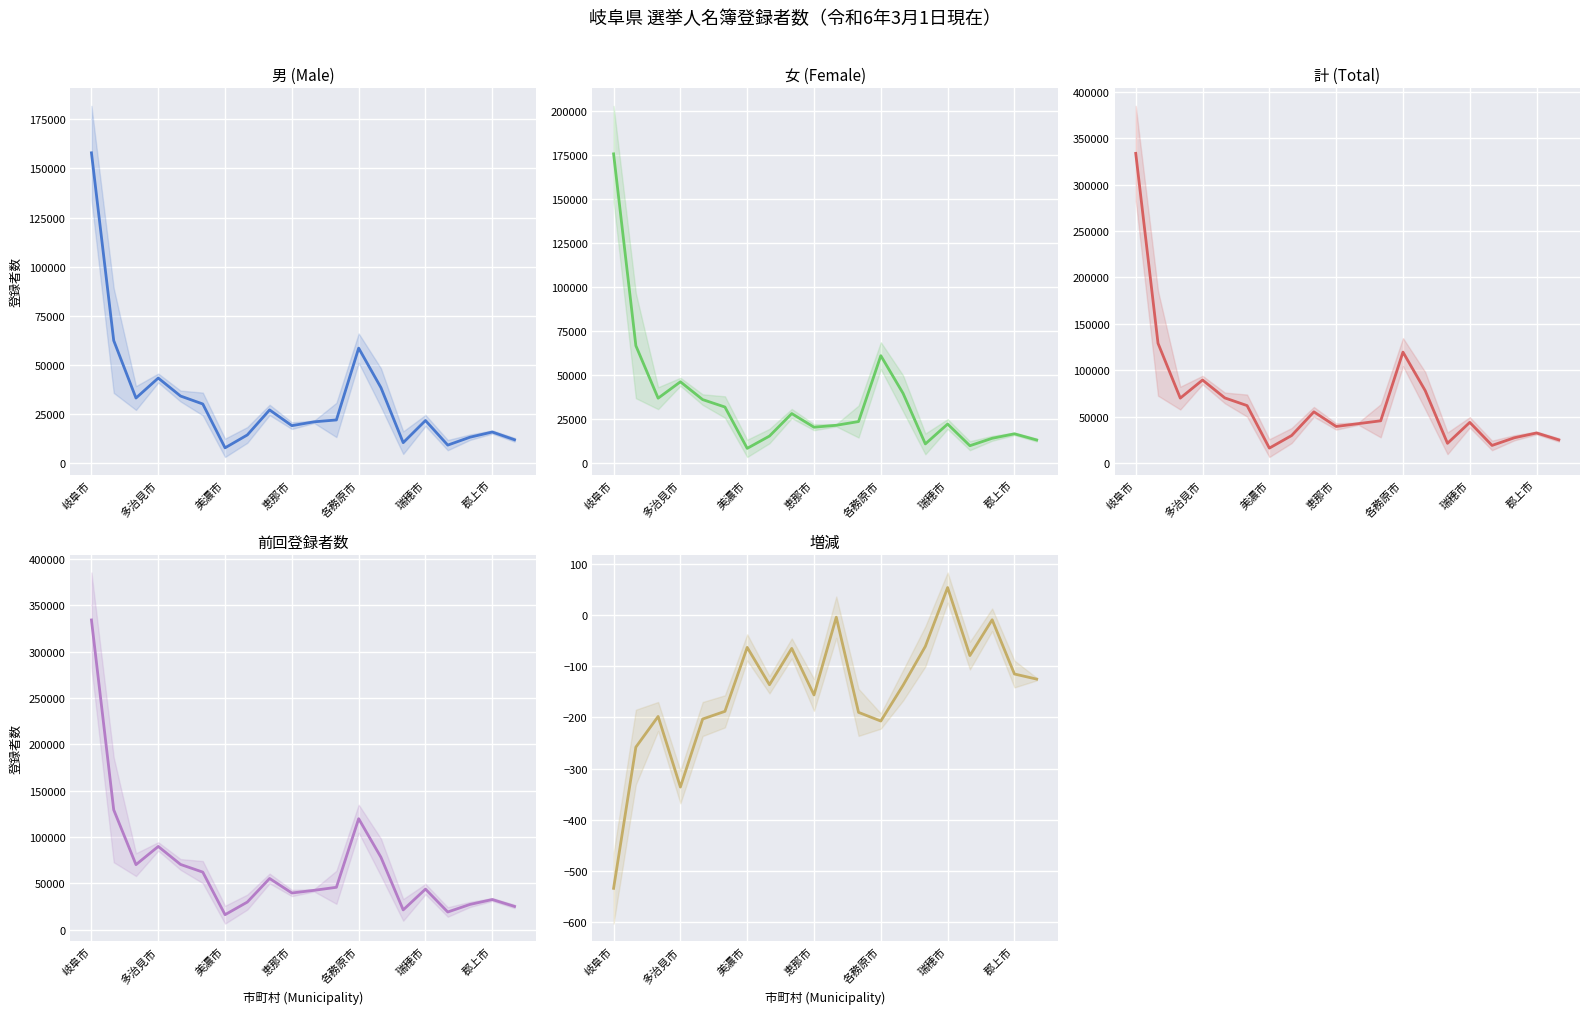

Reading right to left, what are all the values shown in this chart?

男 (Male): 11945	15876	13241	9216	21734	10462	38460	58562	22016	21071	19118	27124	14392	7829	30142	34189	43338	33168	62424	157943
女 (Female): 13194	16705	14166	9951	22252	10978	39651	61052	23667	21547	20461	28200	15426	8445	31908	36123	46228	36931	66704	175601
計 (Total): 25139	32581	27407	19167	43986	21440	78111	119614	45683	42618	39579	55324	29818	16274	62050	70312	89566	70099	129128	333544
前回登録者数: 25264	32696	27416	19246	43932	21501	78248	119821	45873	42622	39735	55389	29954	16337	62238	70515	89902	70297	129386	334078
増減: -125	-115	-9	-79	54	-61	-137	-207	-190	-4	-156	-65	-136	-63	-188	-203	-336	-198	-258	-534